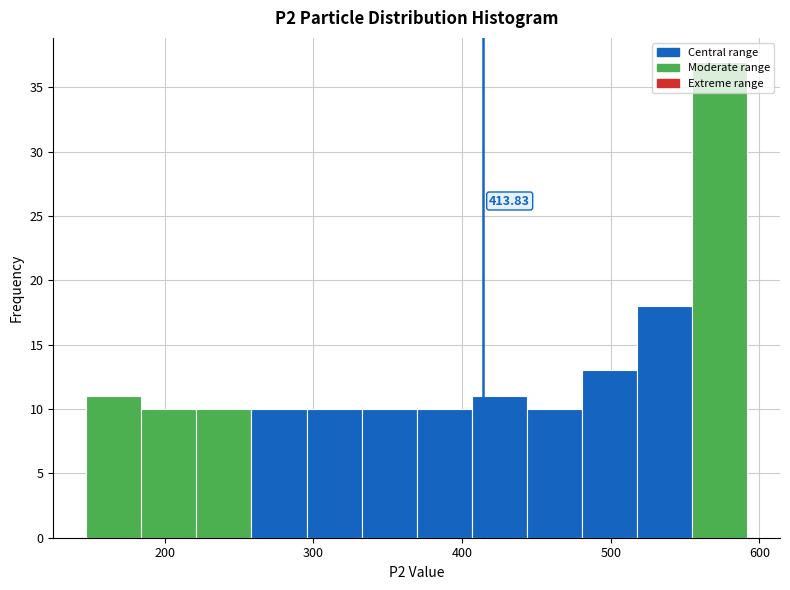

Read against the x-axis, roughly where is the centre of the tallest bar?

570